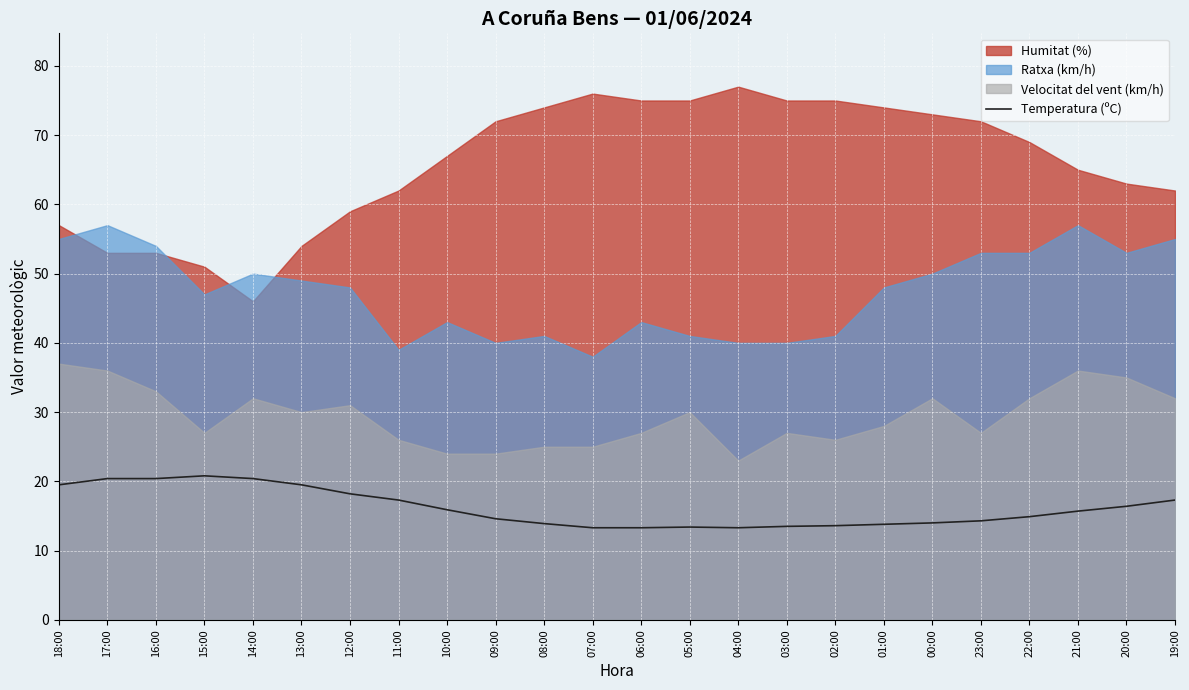

The chart shows a value of 9.4 at 22:00. True or false?

False